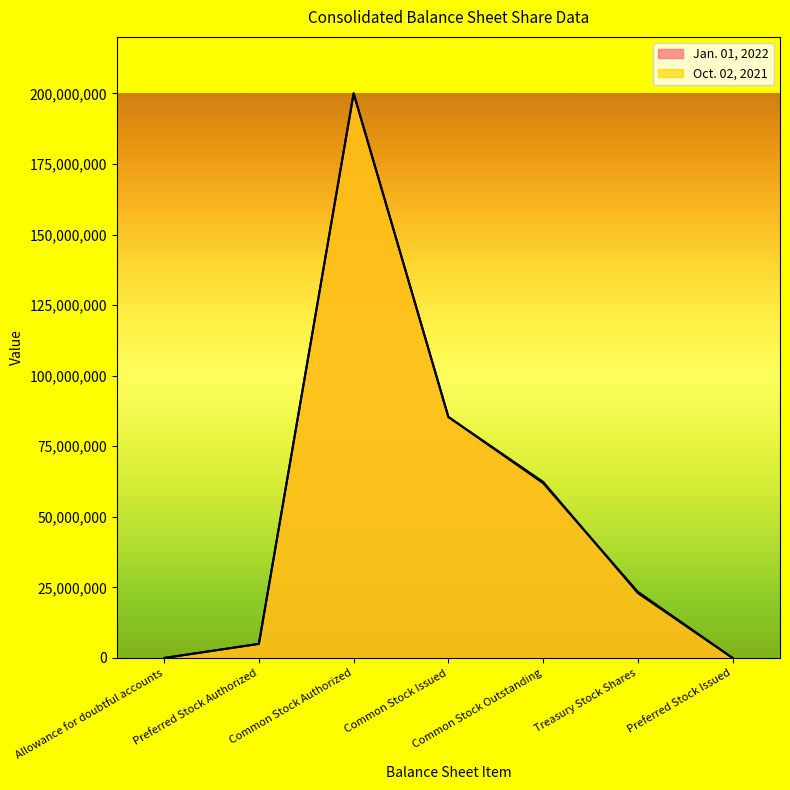

What is the difference between the second highest and minimum values in the Oct. 02, 2021 series?

85364000